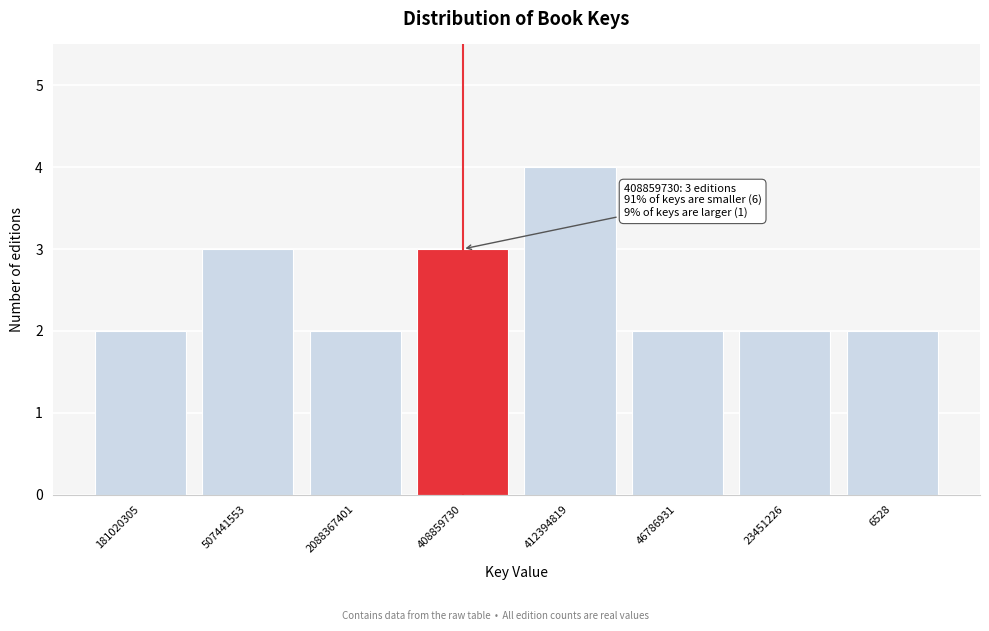

Reading right to left, extract all data points from this chart.

6528=2	23451226=2	46786931=2	412394819=4	408859730=3	2088367401=2	507441553=3	181020305=2